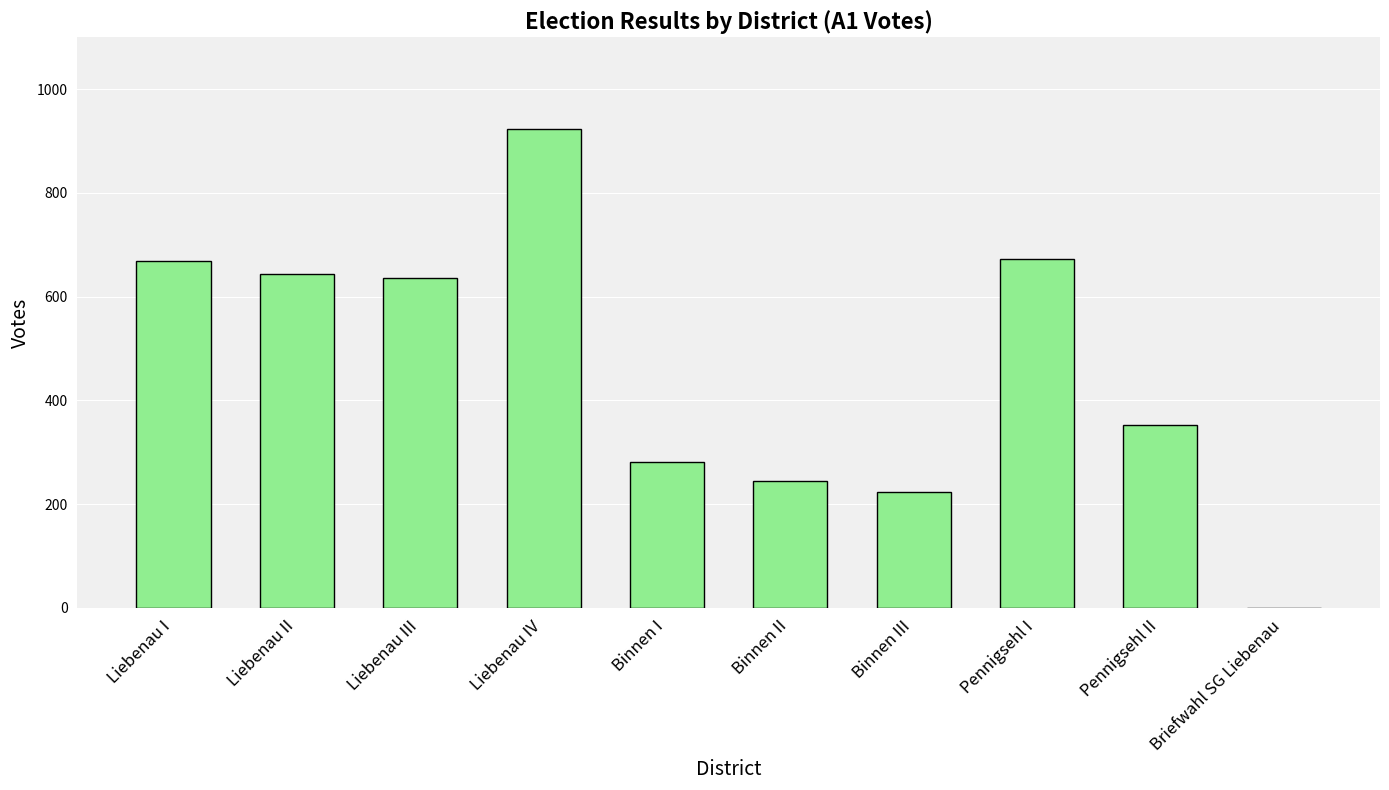

The chart shows a value of 261 at Liebenau III. True or false?

False